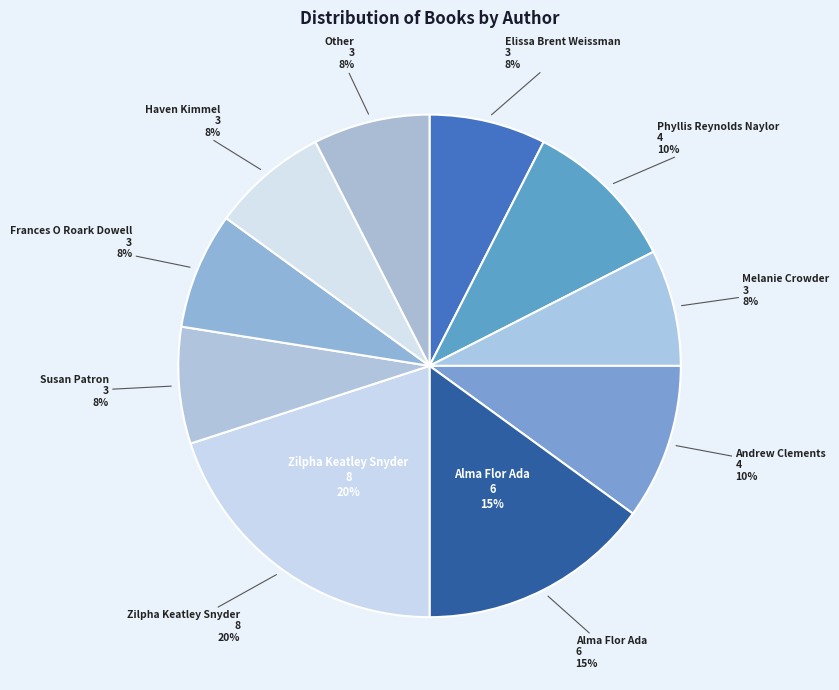

Does any single category account for the majority?

No